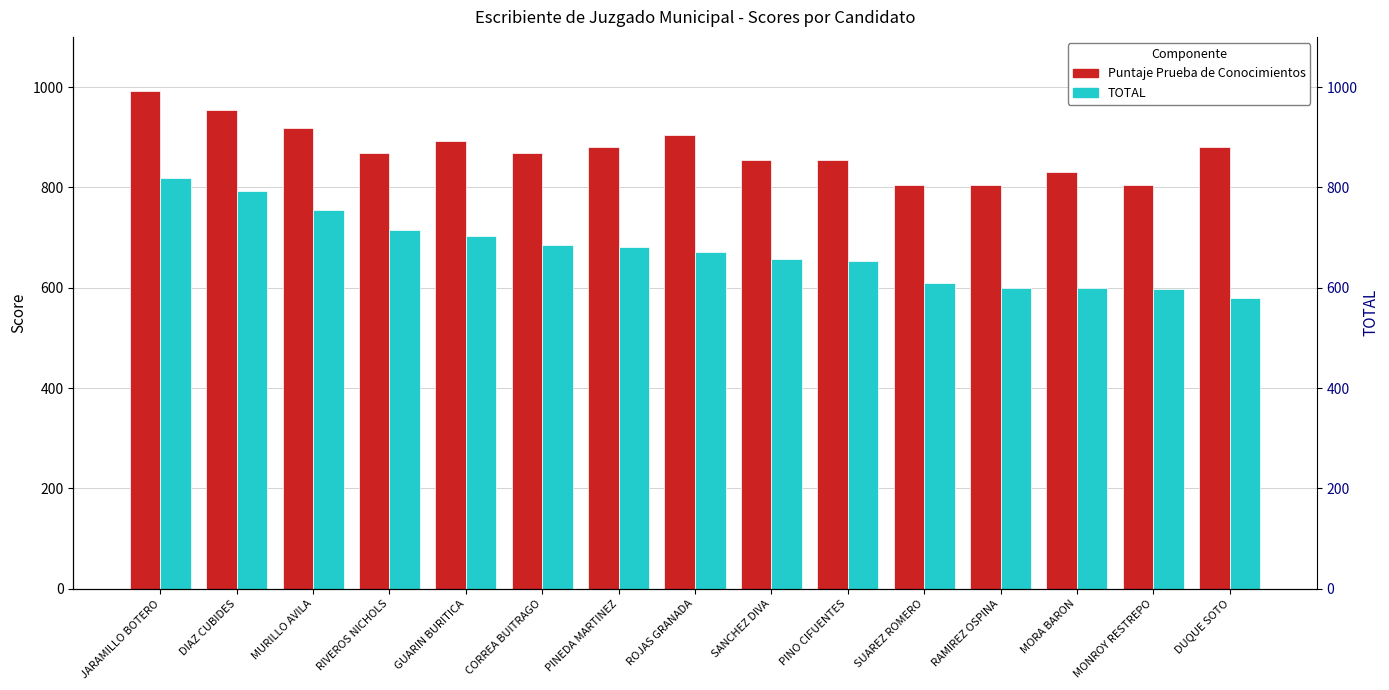

The value of Puntaje Prueba de Conocimientos at ROJAS GRANADA is 905.0. True or false?

True